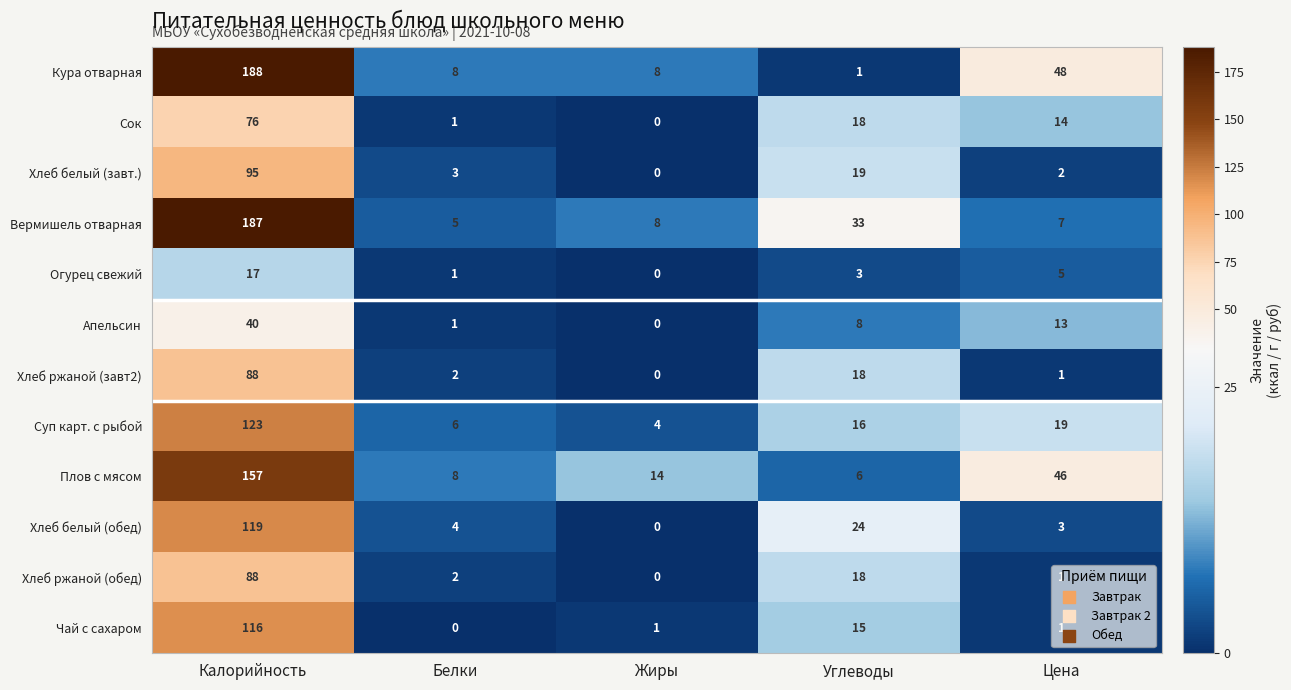

At how many categories does at least one series exceed 123?

1